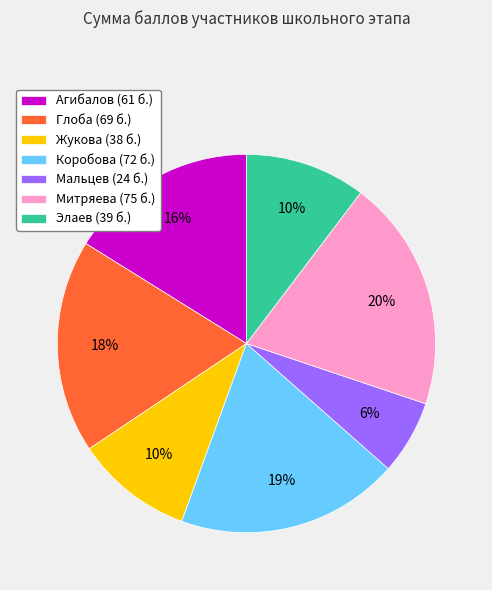

What is the ratio of the value at Мальцев (24 б.) to the value at Жукова (38 б.)?

0.6